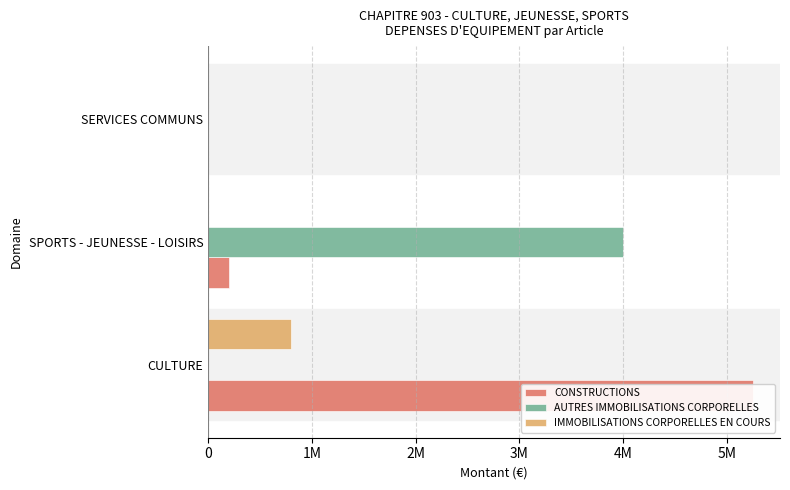

The CONSTRUCTIONS series shows -2041707 at SERVICES COMMUNS. True or false?

False